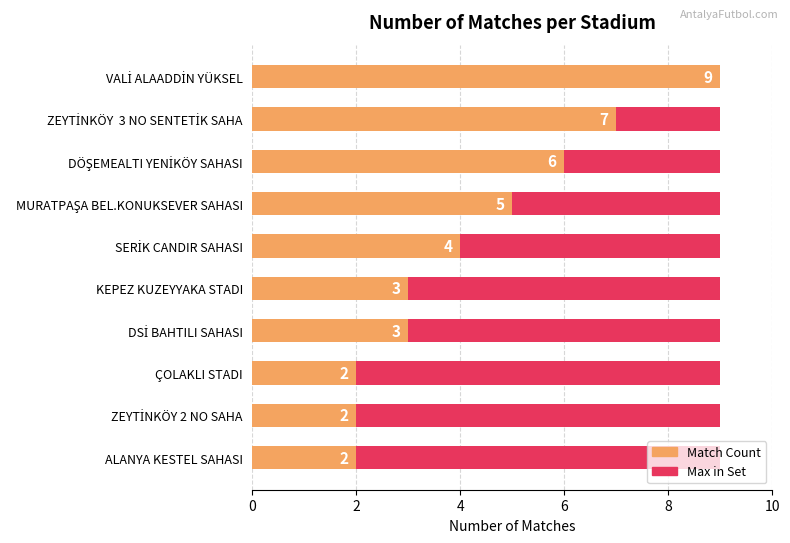

What is the difference between the second highest and second lowest values in the Match Count series?

5.0